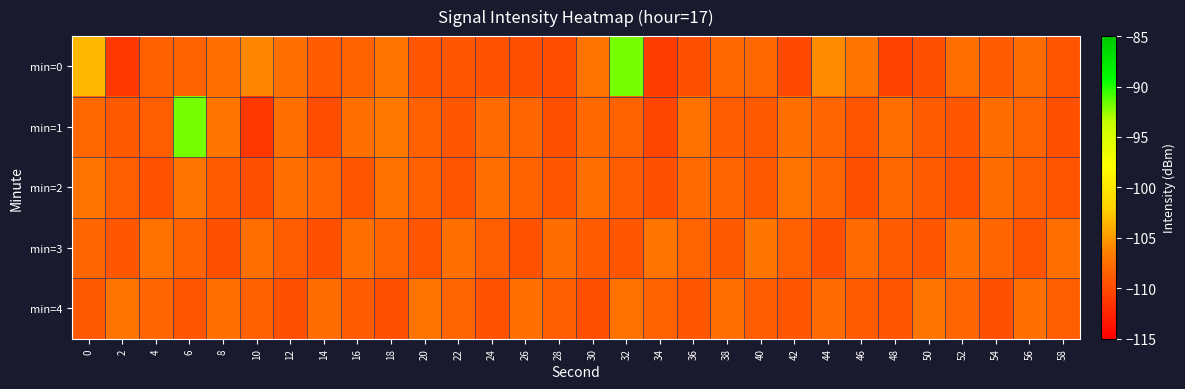

Which series changed the most between 20 and 26?

min=1